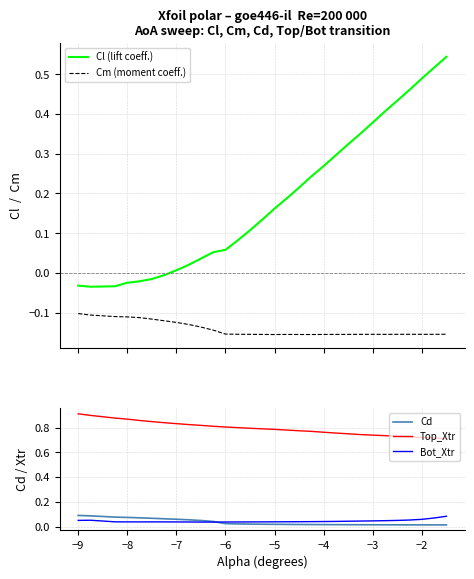

True or false: Bot_Xtr and Top_Xtr cross at least once.

False